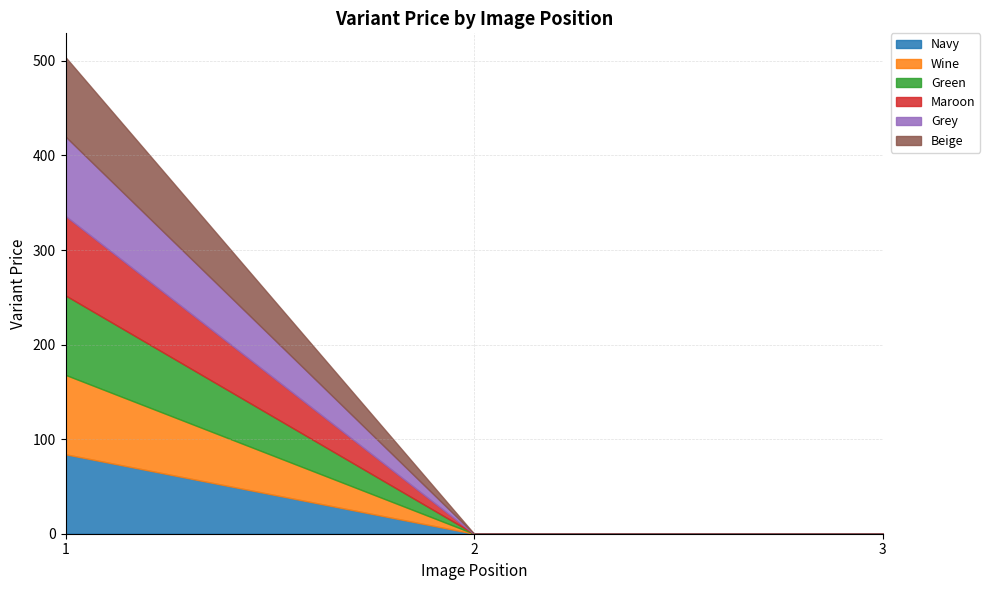

How many data points in Grey are above 0?

1